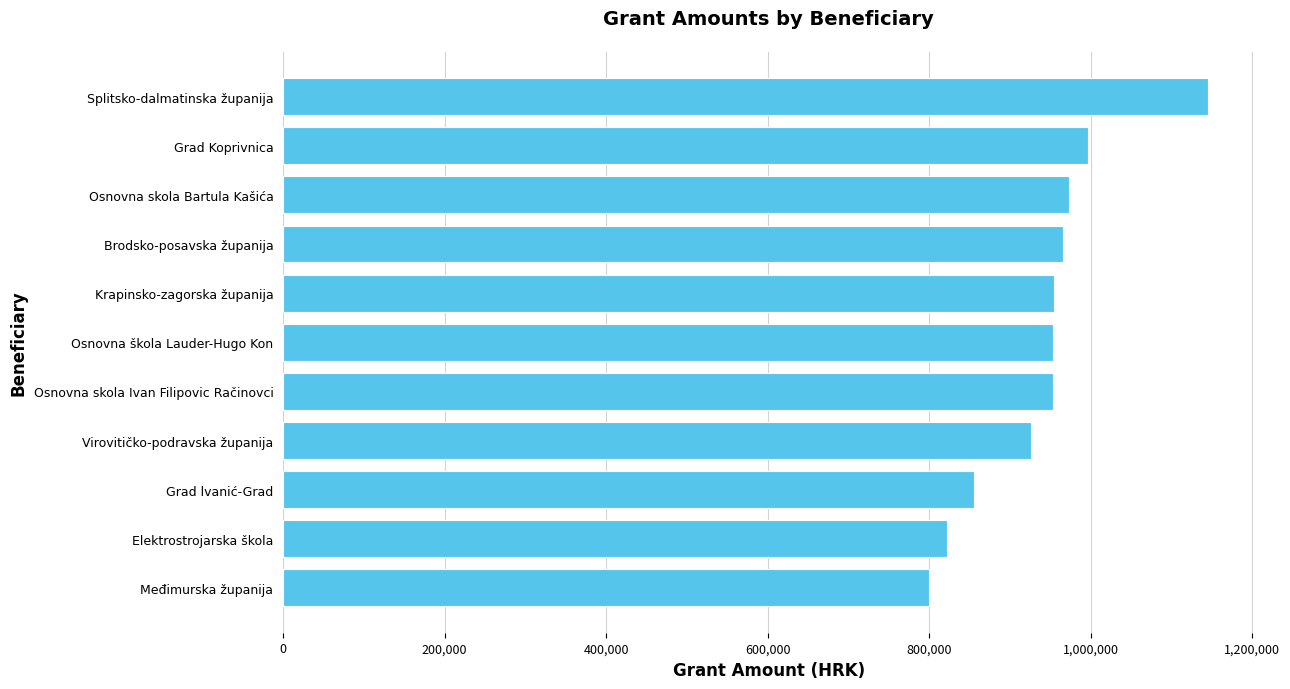

What is the approximate value at Osnovna skola Ivan Filipovic Račinovci?

953100.6